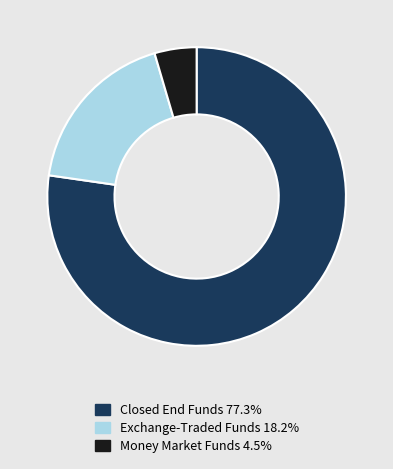

What is the ratio of the value at Exchange-Traded Funds 18.2% to the value at Money Market Funds 4.5%?

4.0